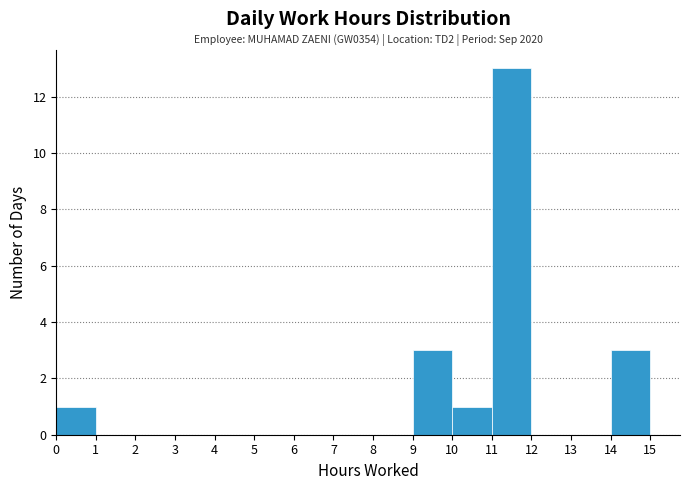

Over which range of the x-axis is the bar tallest?

11 to 12